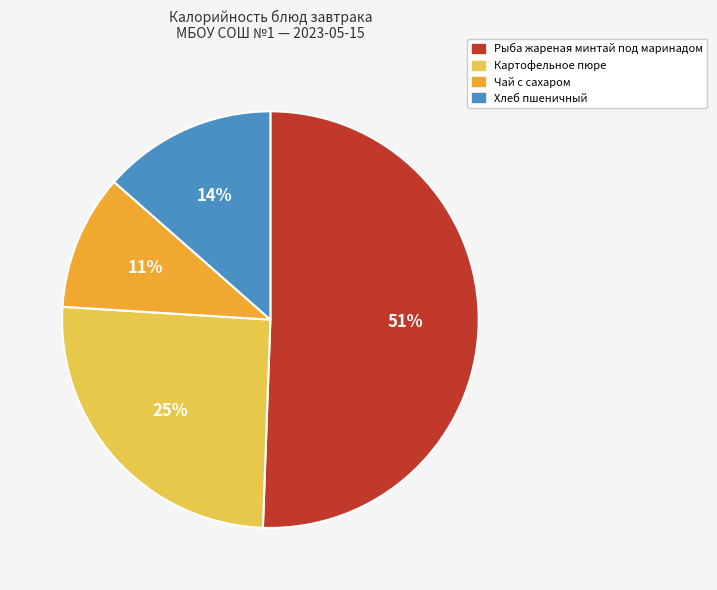

Is there any slice that represents more than half of the pie?

Yes